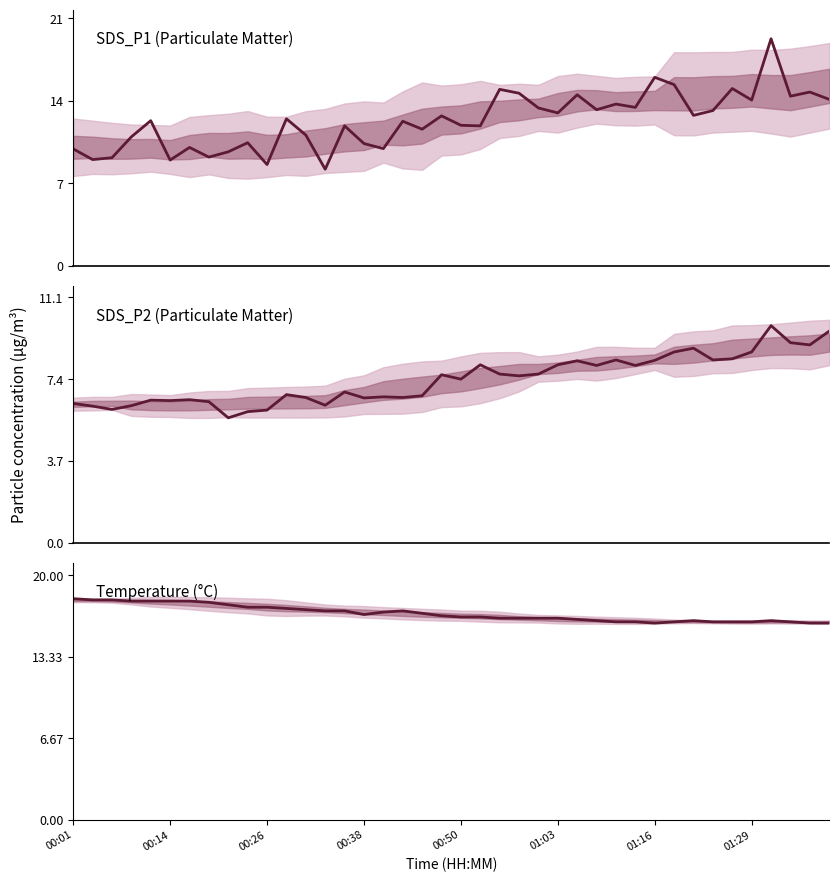

What is the average value of the SDS_P2 series?

7.4